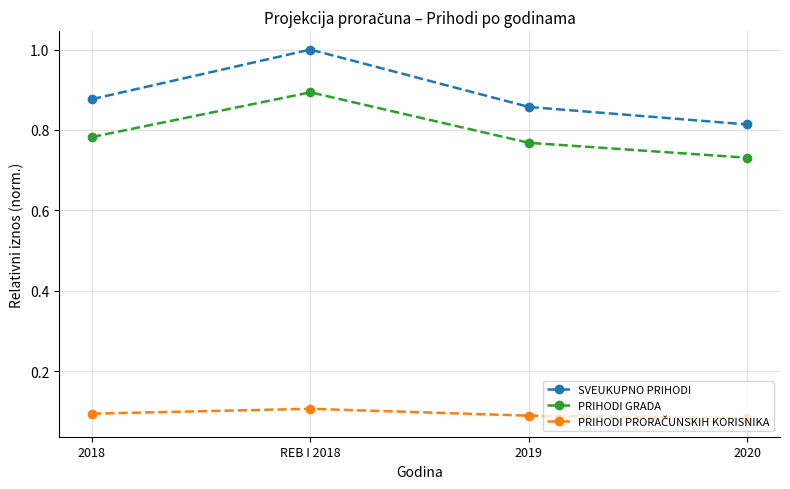

How many PRIHODI GRADA values are between 0 and 1?

4